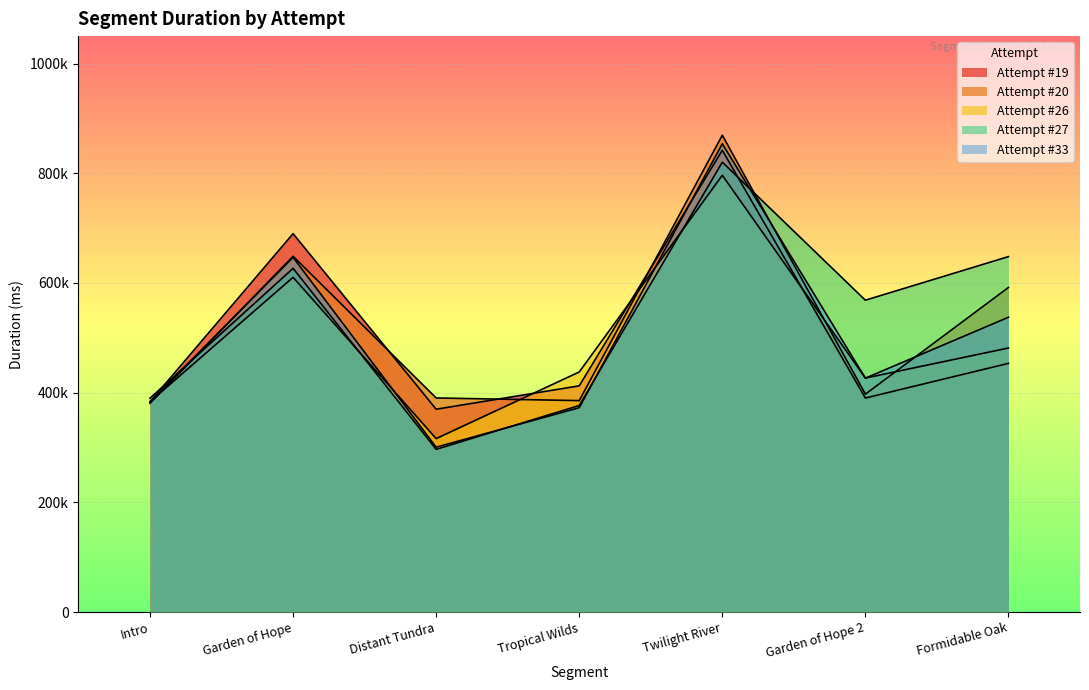

What is the value of the Attempt #20 point at the 4th from the left?

385477